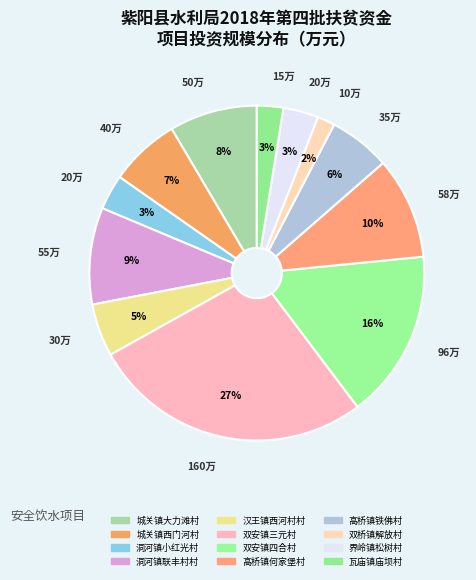

Is 高桥镇铁佛村 the majority of the pie?

No